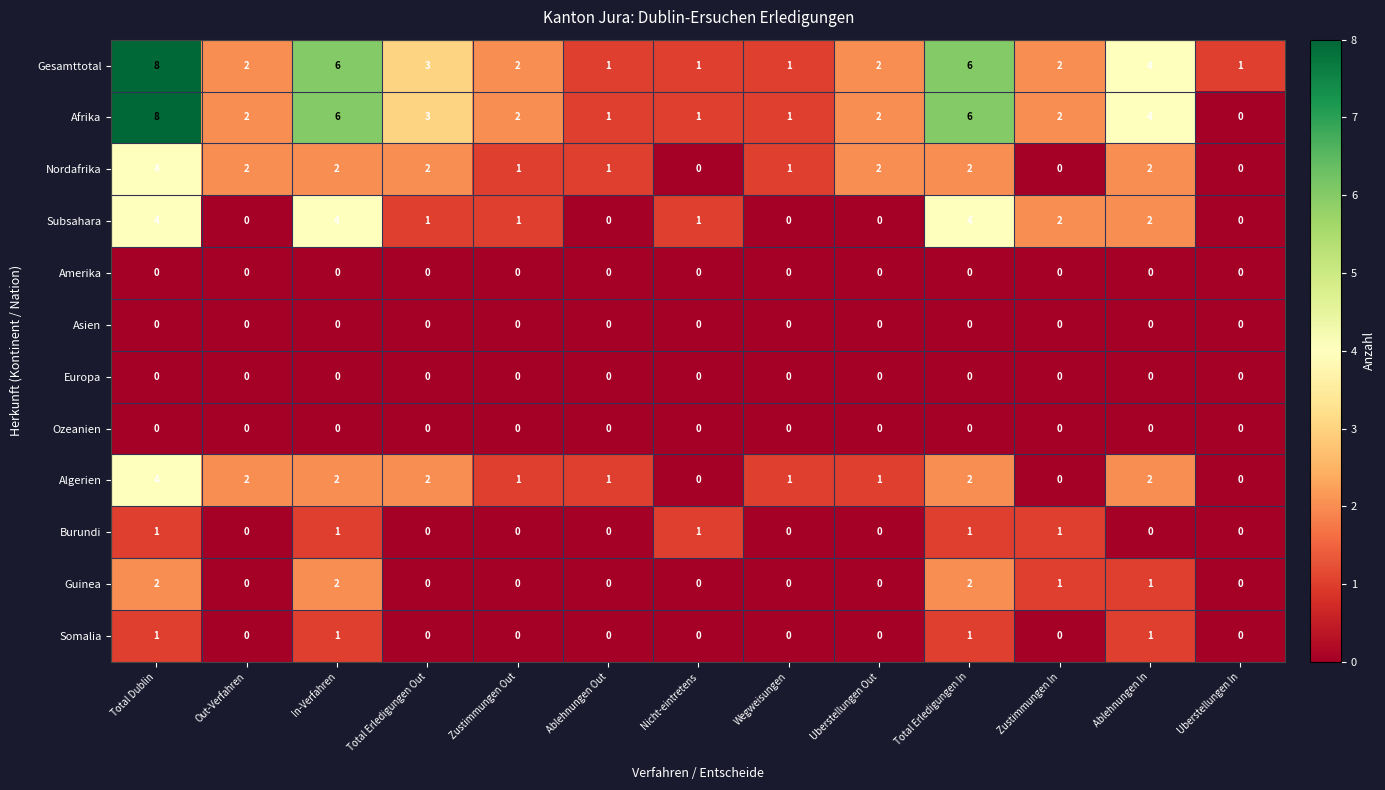

What is the sum of the Algerien values at In-Verfahren and Uberstellungen Out?

3